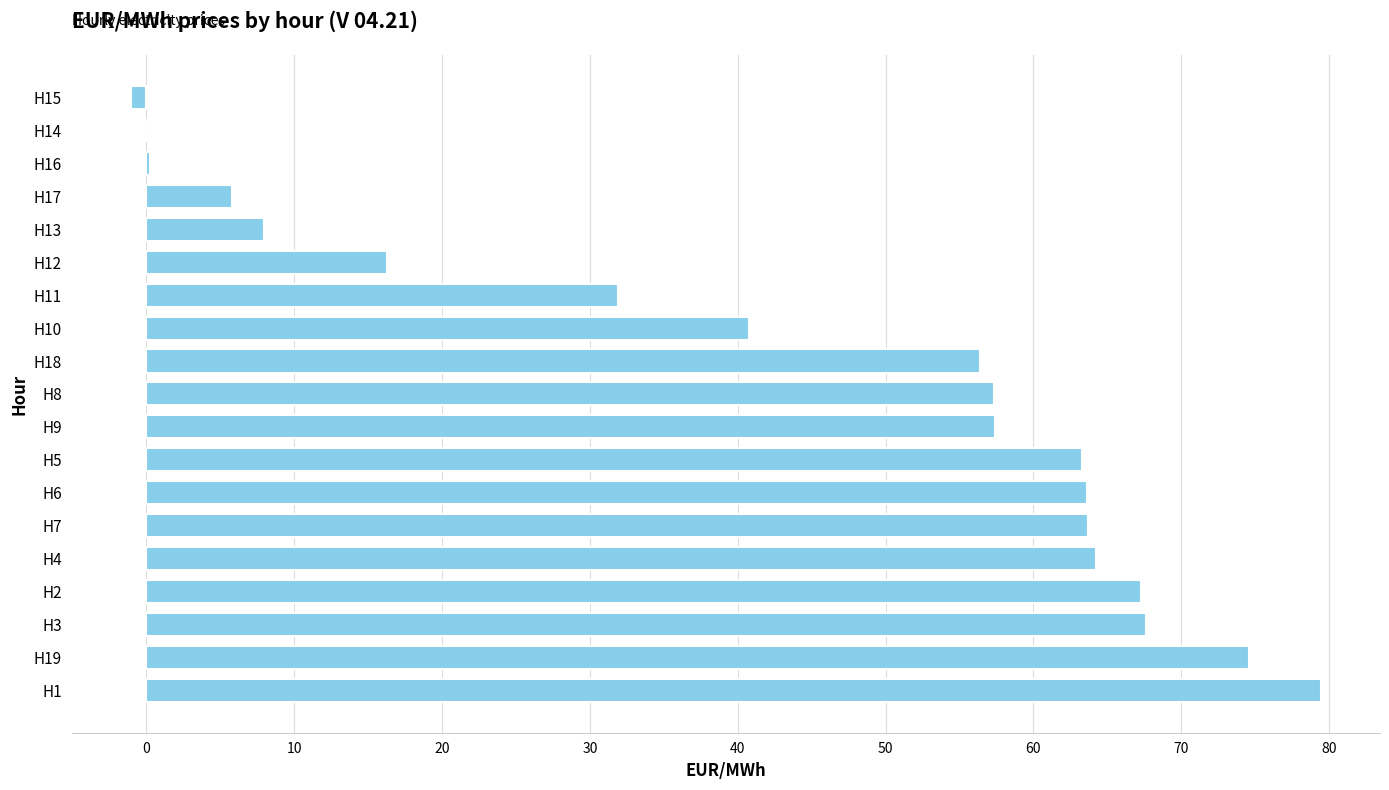

What is the sum of all values?

816.9